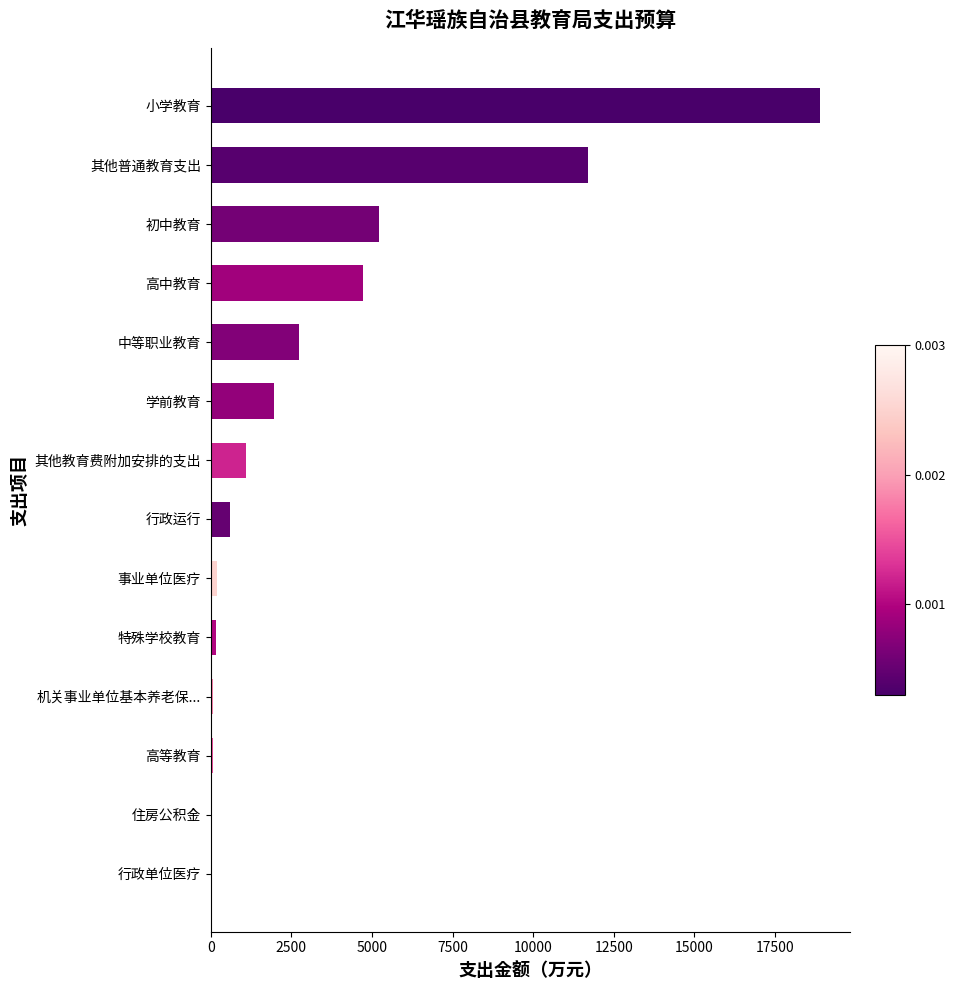

What is the maximum value shown in the chart?

18885.2